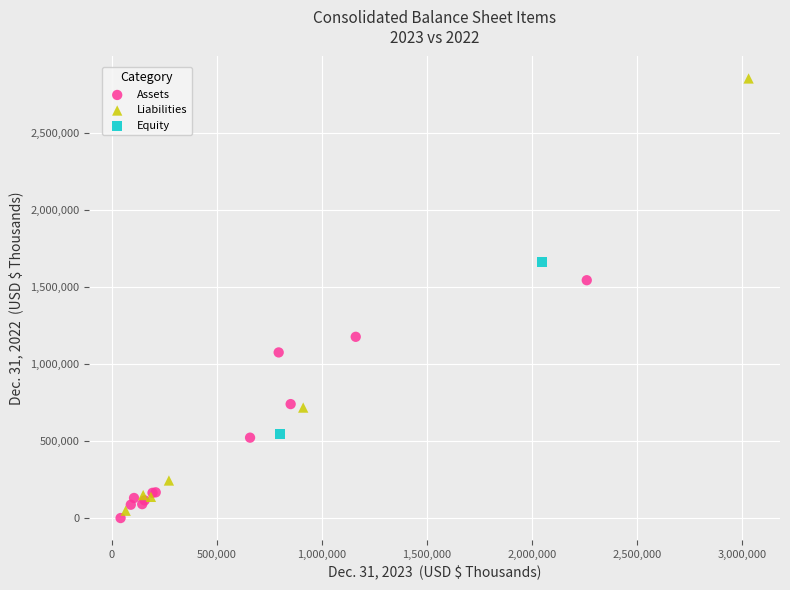

What are all the series names shown in the legend?

Assets, Liabilities, Equity